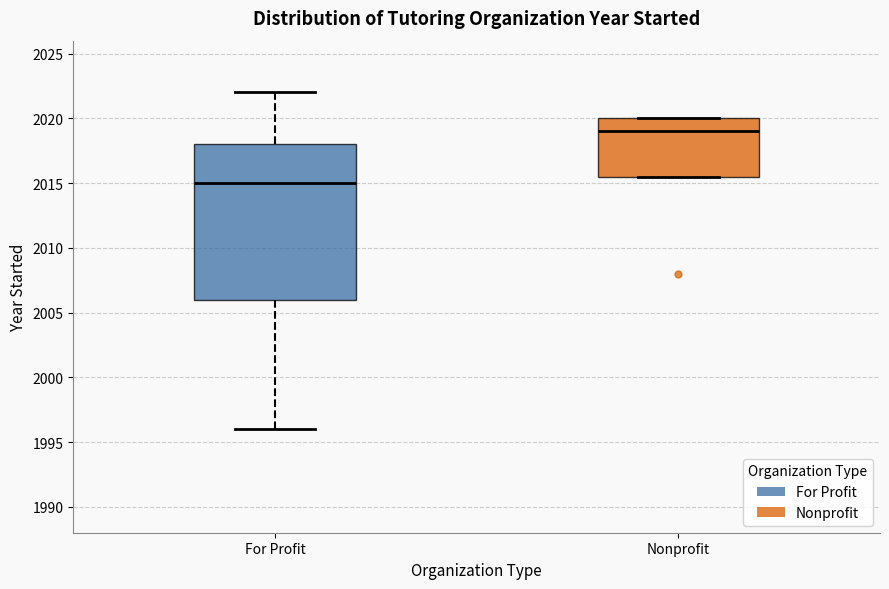

Comparing the boxes themselves (not the whiskers), which one is the tallest?

For Profit